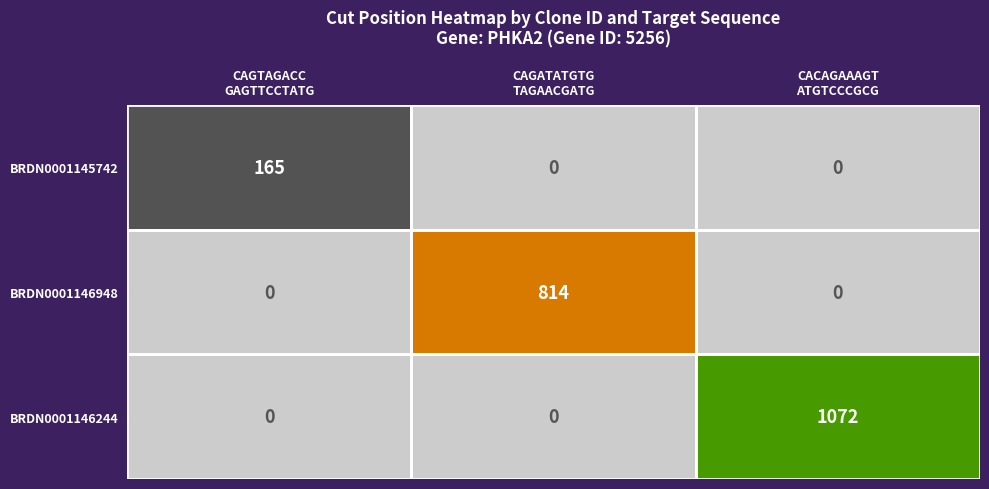

Which series has the largest total across all categories?

BRDN0001146244